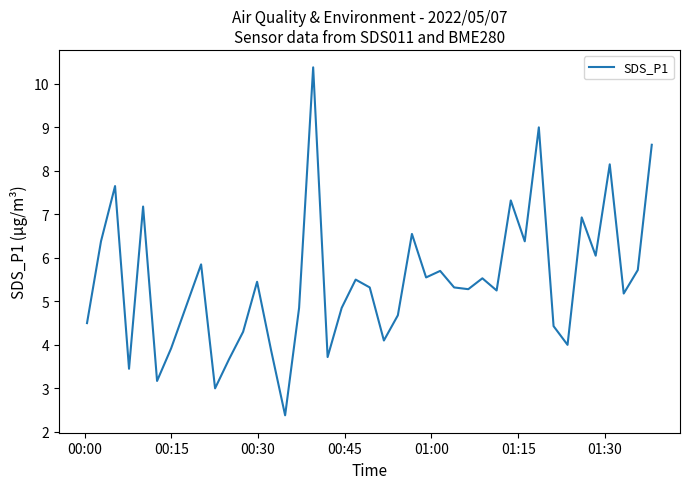

How many series are shown in this chart?

1